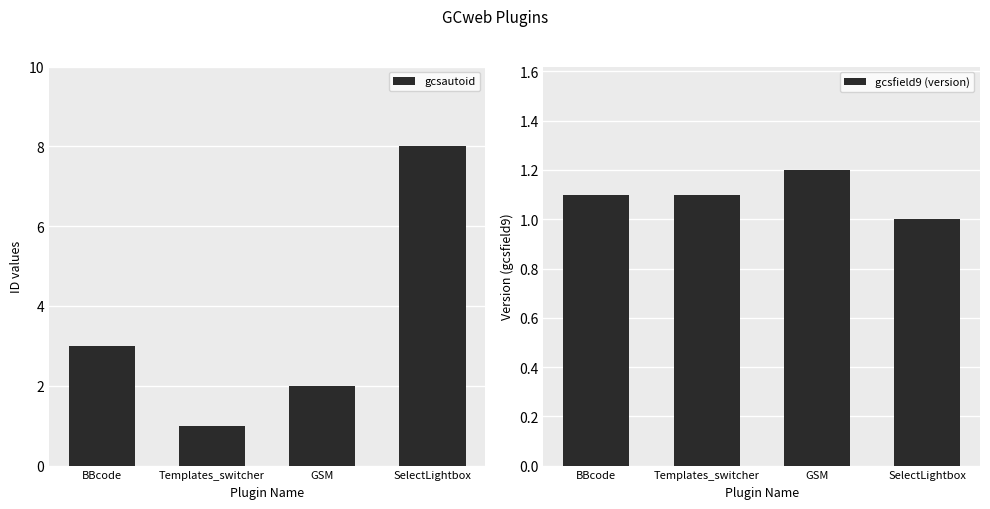

Reading left to right, transcribe all the data shown in this chart.

gcsautoid: BBcode=3.0	Templates_switcher=1.0	GSM=2.0	SelectLightbox=8.0
gcsfield9 (version): BBcode=1.1	Templates_switcher=1.1	GSM=1.2	SelectLightbox=1.0